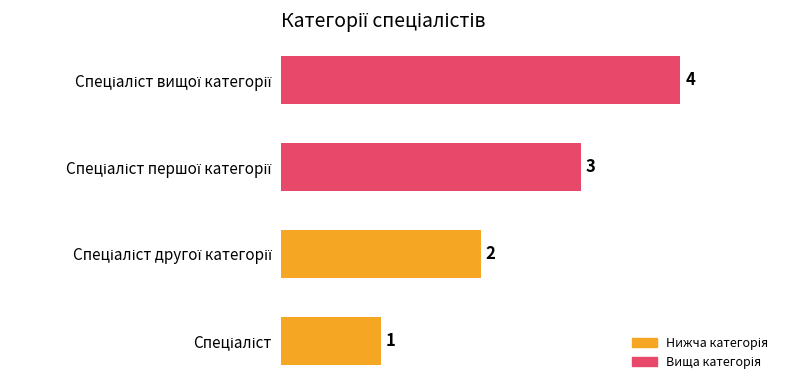

How many values are between 2 and 4?

3